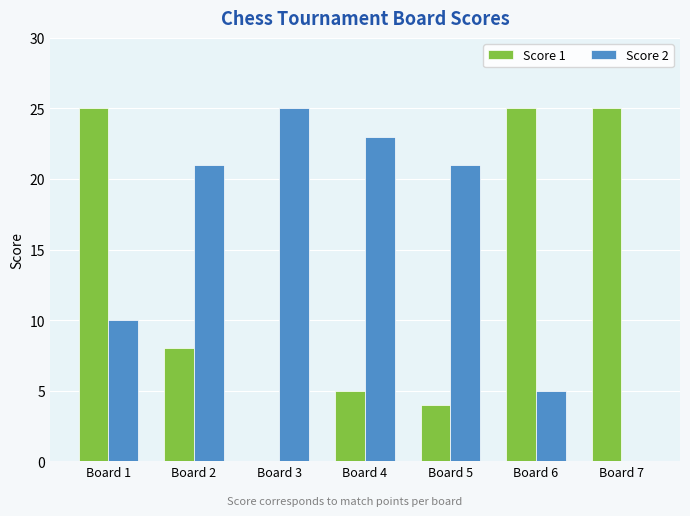

Reading right to left, what are all the values shown in this chart?

Score 1: Board 7=25	Board 6=25	Board 5=4	Board 4=5	Board 3=0	Board 2=8	Board 1=25
Score 2: Board 7=0	Board 6=5	Board 5=21	Board 4=23	Board 3=25	Board 2=21	Board 1=10